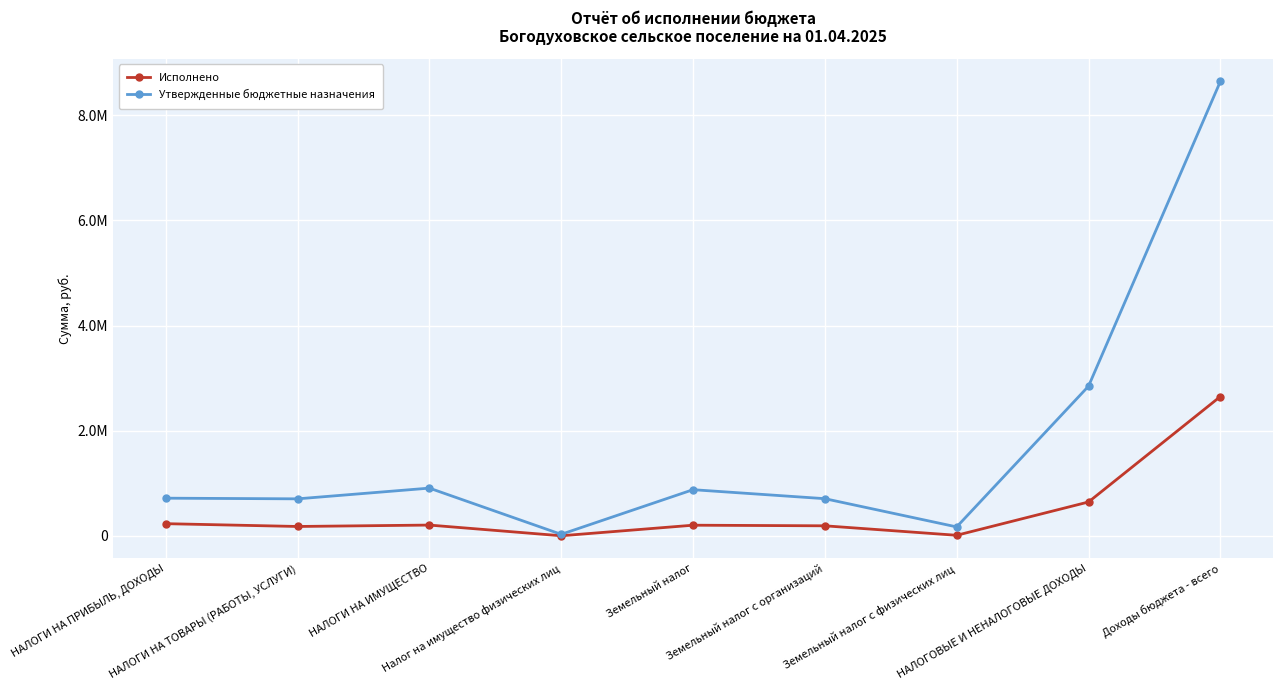

What is the total value across all series at НАЛОГИ НА ПРИБЫЛЬ, ДОХОДЫ?

950142.1